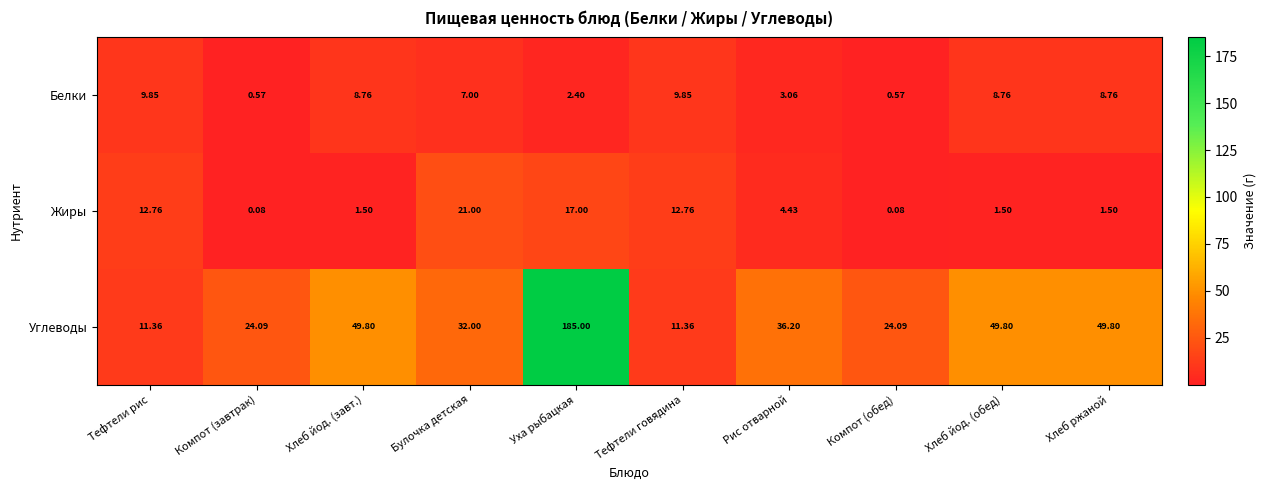

At Хлеб йод. (завт.), list the series in order from largest to smallest.

Углеводы, Белки, Жиры